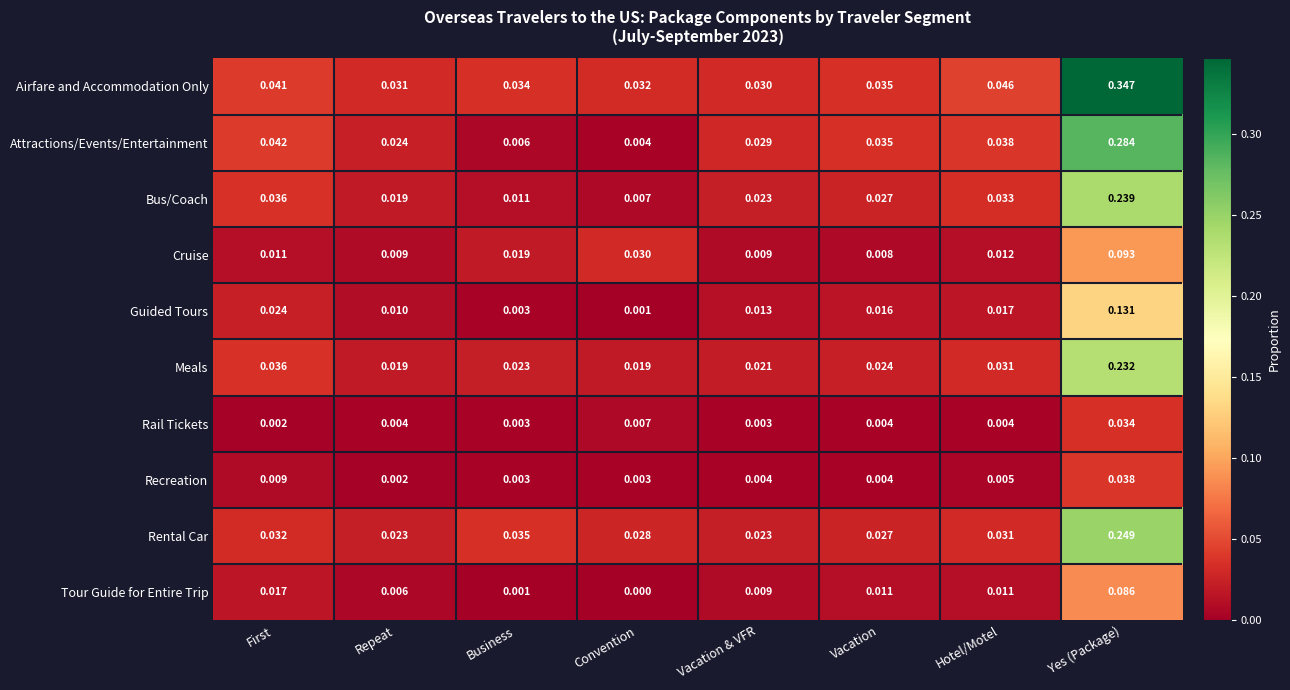

Rank the categories by Attractions/Events/Entertainment value from lowest to highest.

Convention, Business, Repeat, Vacation & VFR, Vacation, Hotel/Motel, First, Yes (Package)